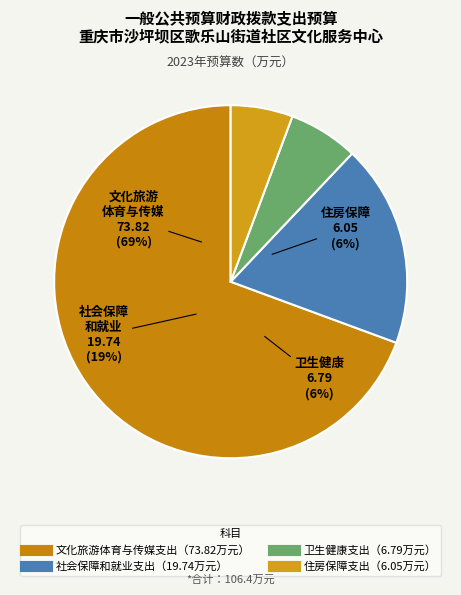

Which category has the smallest portion of the pie?

住房保障支出